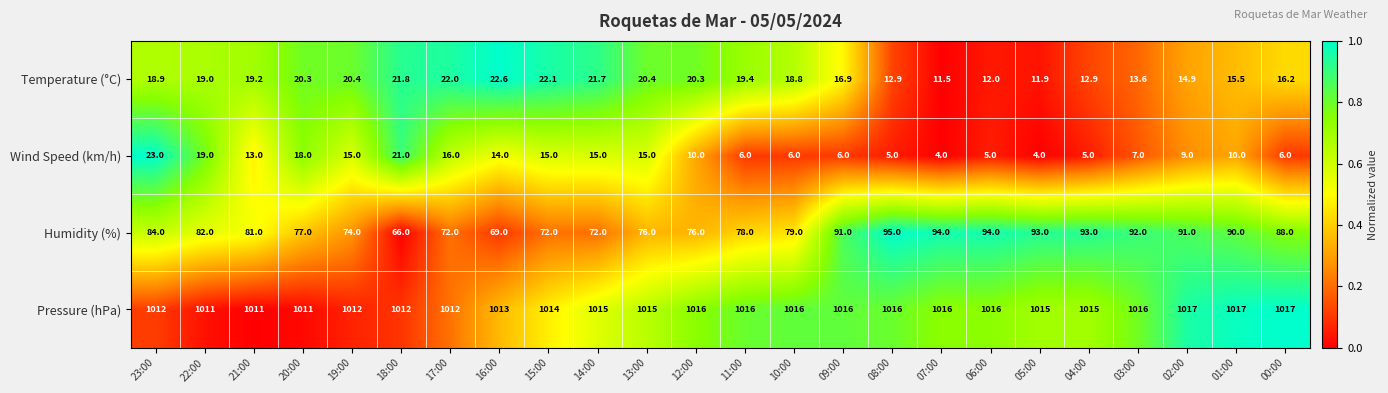

What is the maximum value shown in the chart?

1017.0